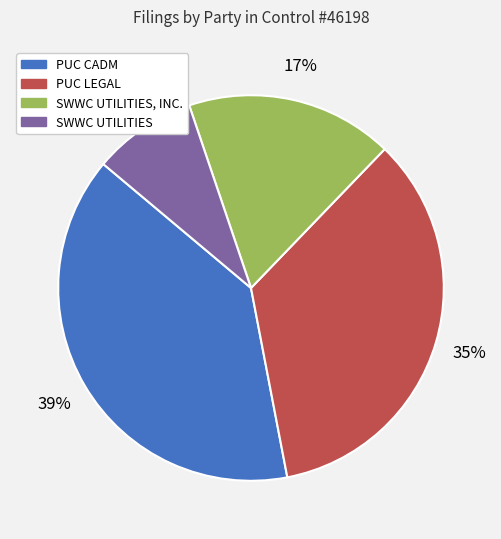

Is there a majority slice in this chart?

No